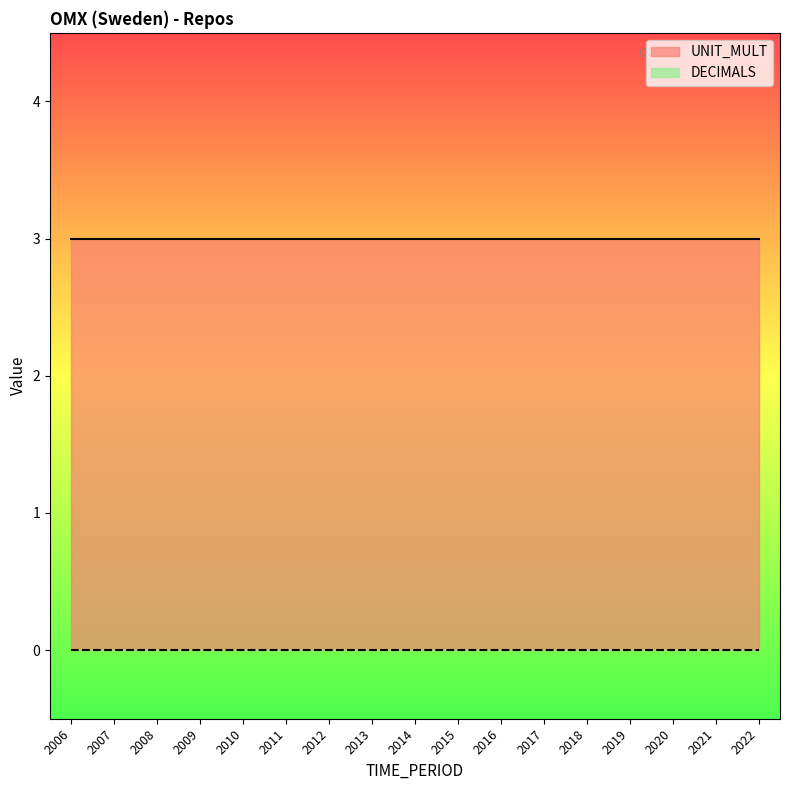

How many categories are shown in the chart?

17